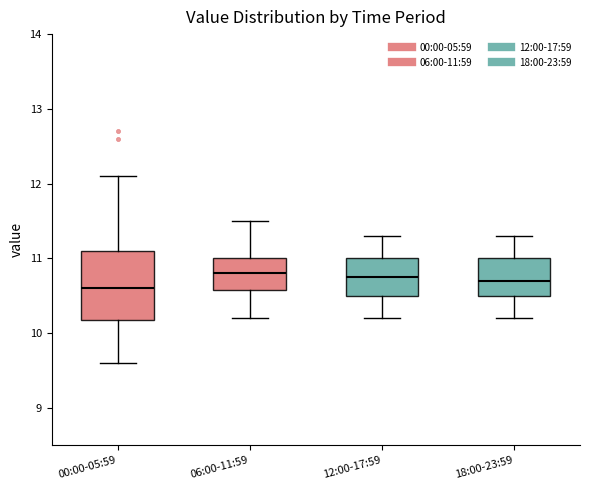

Which box is the tallest, from its lower edge to its upper edge?

00:00-05:59